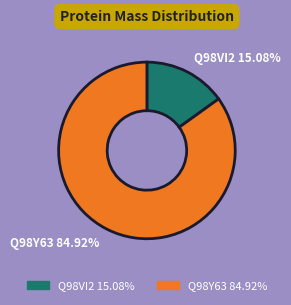

Count the number of slices in the pie.

2